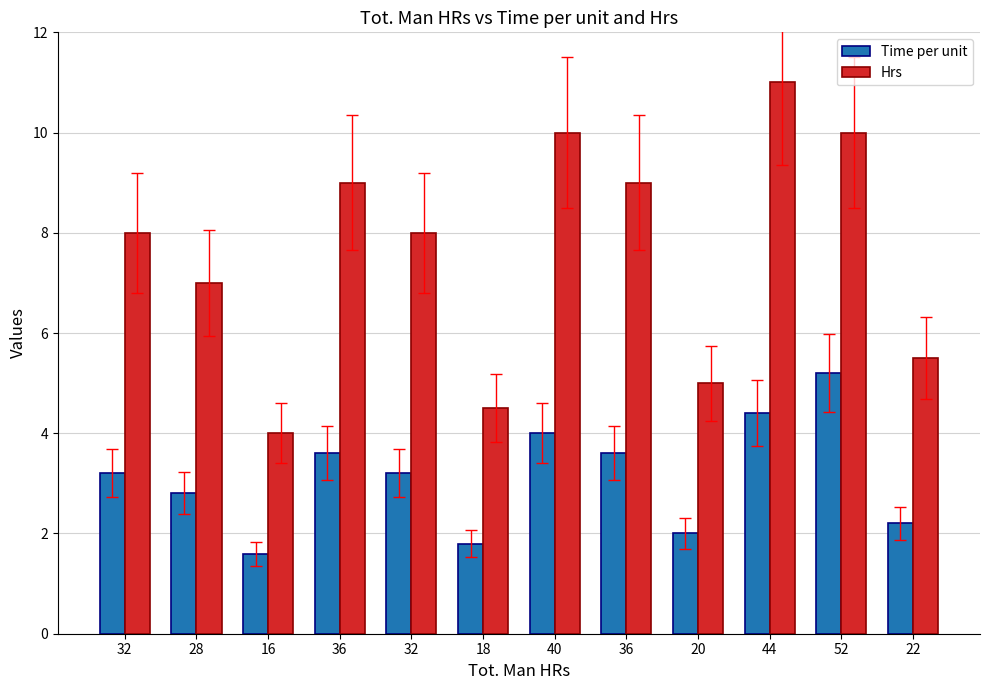

Reading left to right, list all the values displayed in this chart.

Time per unit: 32=3.2	28=2.8	16=1.6	36=3.6	32=3.2	18=1.8	40=4.0	36=3.6	20=2.0	44=4.4	52=5.2	22=2.2
Hrs: 32=8.0	28=7.0	16=4.0	36=9.0	32=8.0	18=4.5	40=10.0	36=9.0	20=5.0	44=11.0	52=10.0	22=5.5